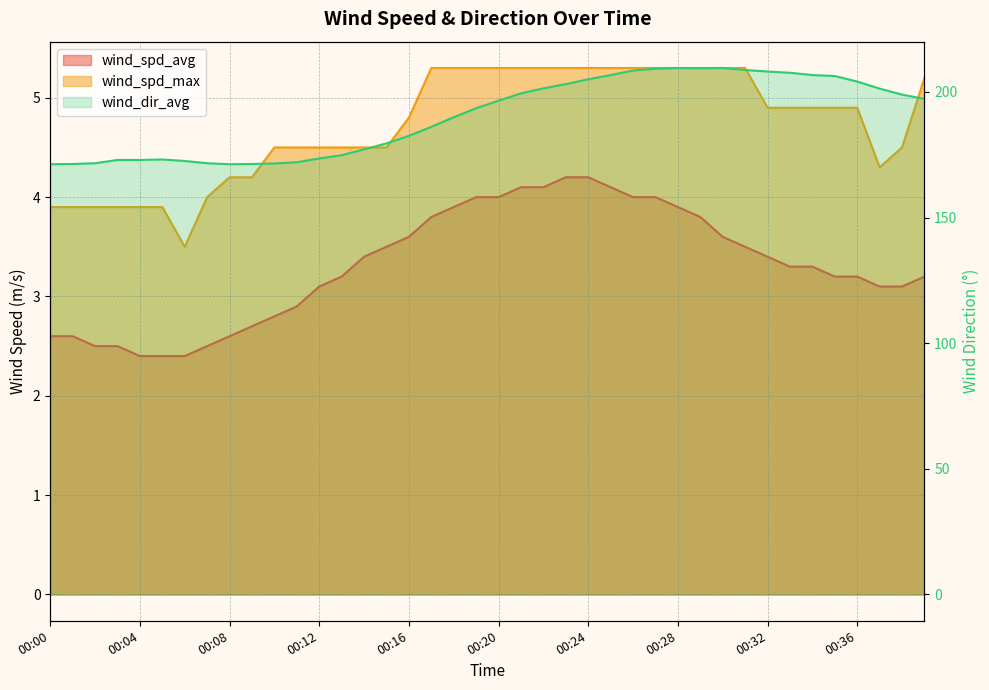

Which category has the highest value in the wind_spd_max series?

00:17